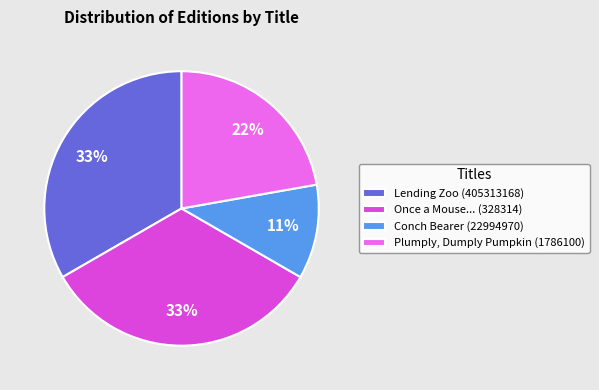

Count the number of slices in the pie.

4